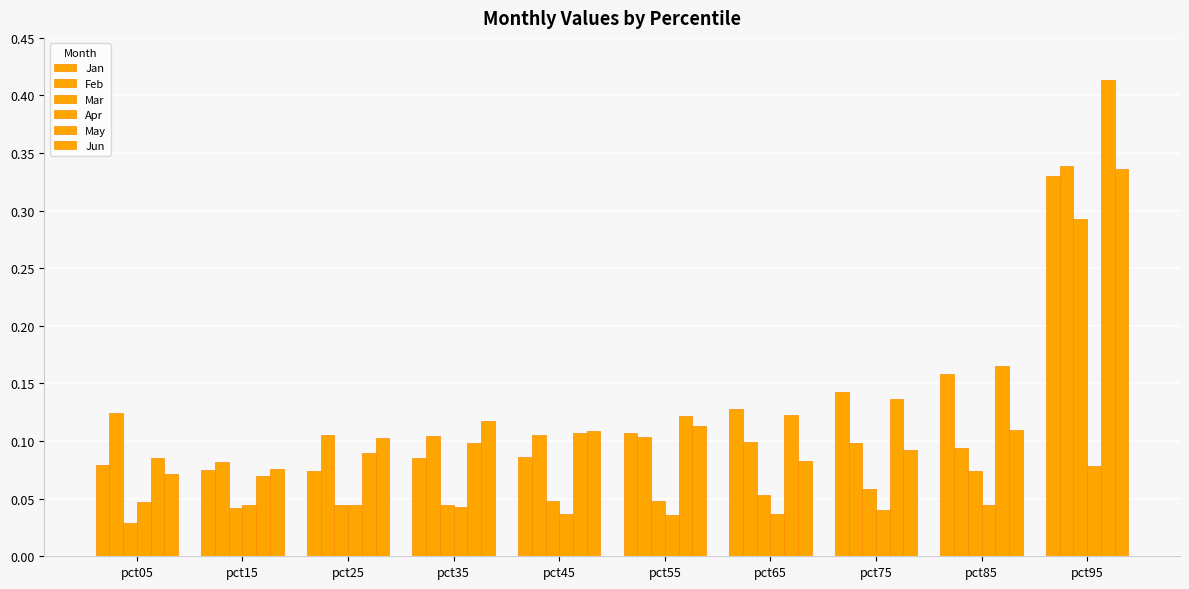

Does the chart contain stacked bars?

No